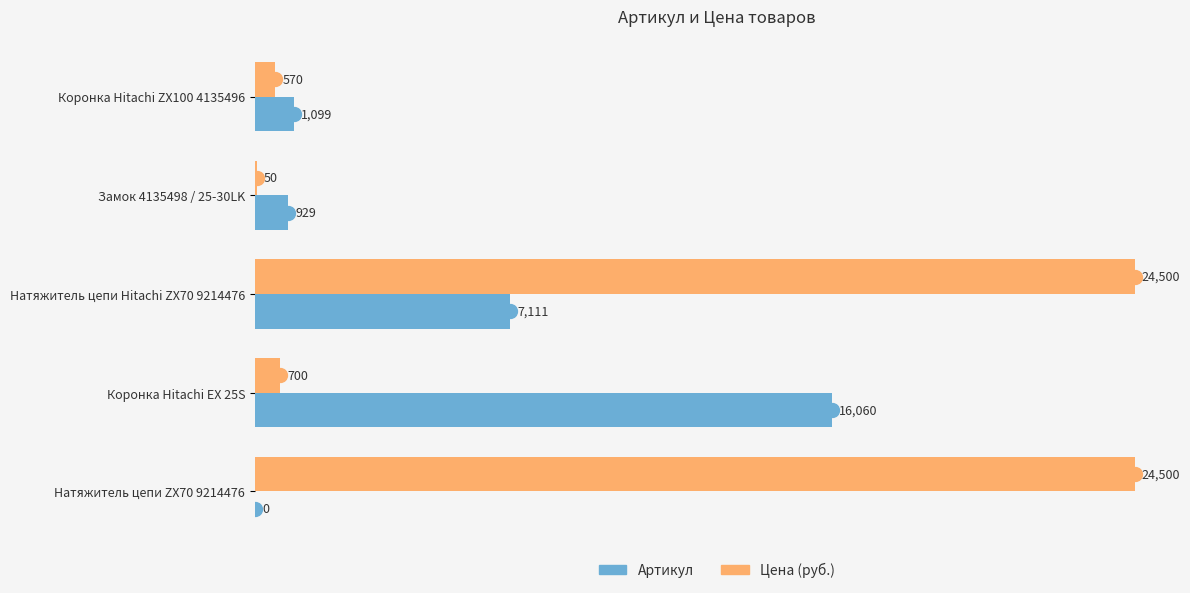

What is the average value of the Артикул series?

5040